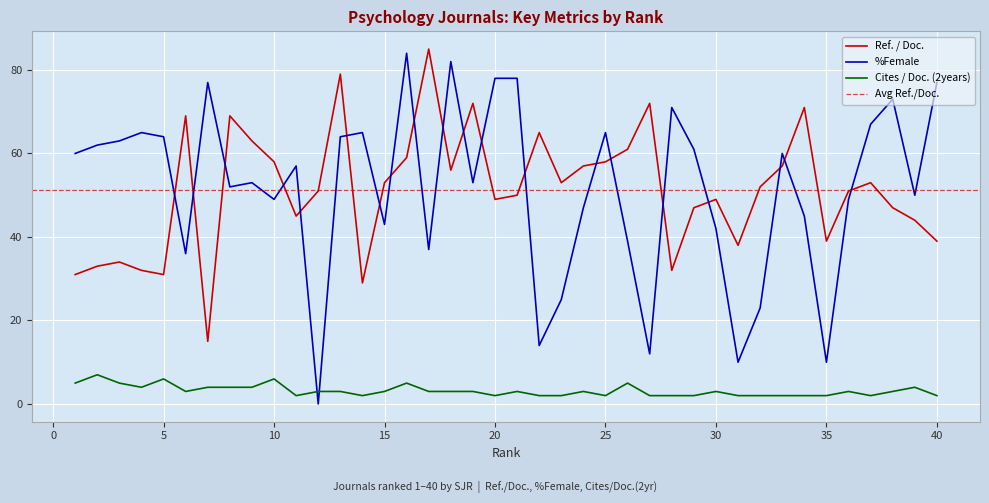

Where is the first local minimum for %Female?

6